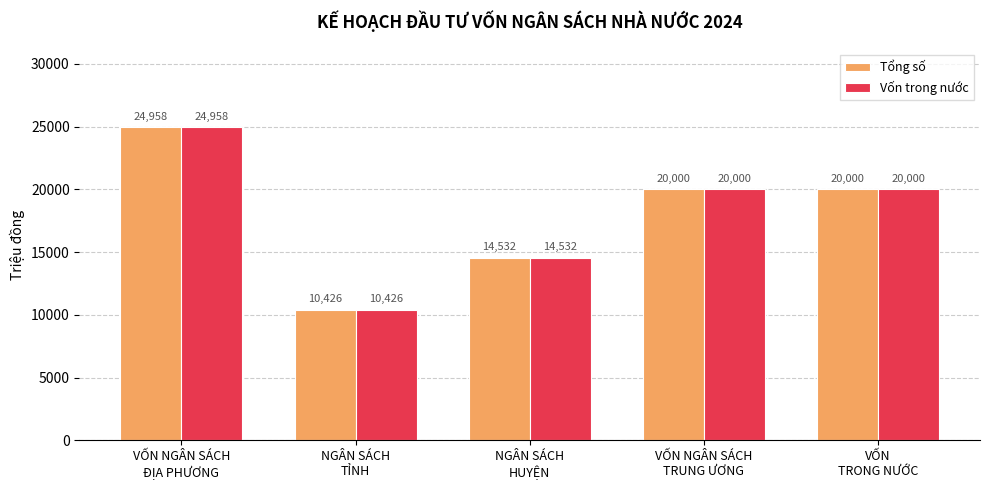

What is the difference between the second highest and second lowest values in the Tổng số series?

5468